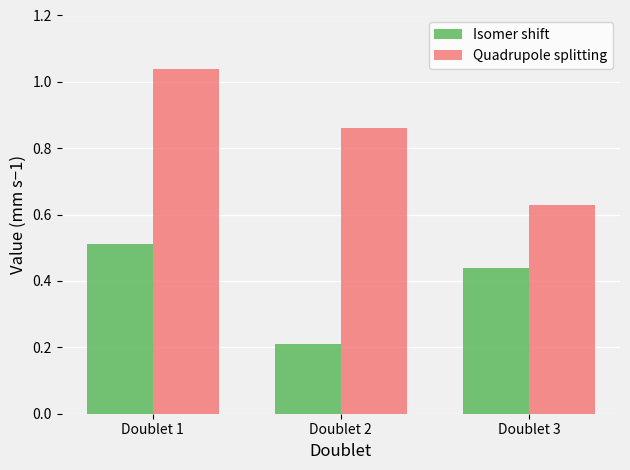

List the series in order of their peak value, lowest first.

Isomer shift, Quadrupole splitting